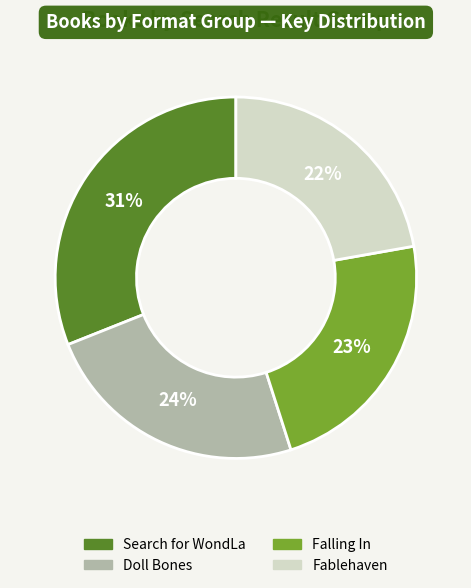

Between Search for WondLa and Doll Bones, which is larger?

Search for WondLa